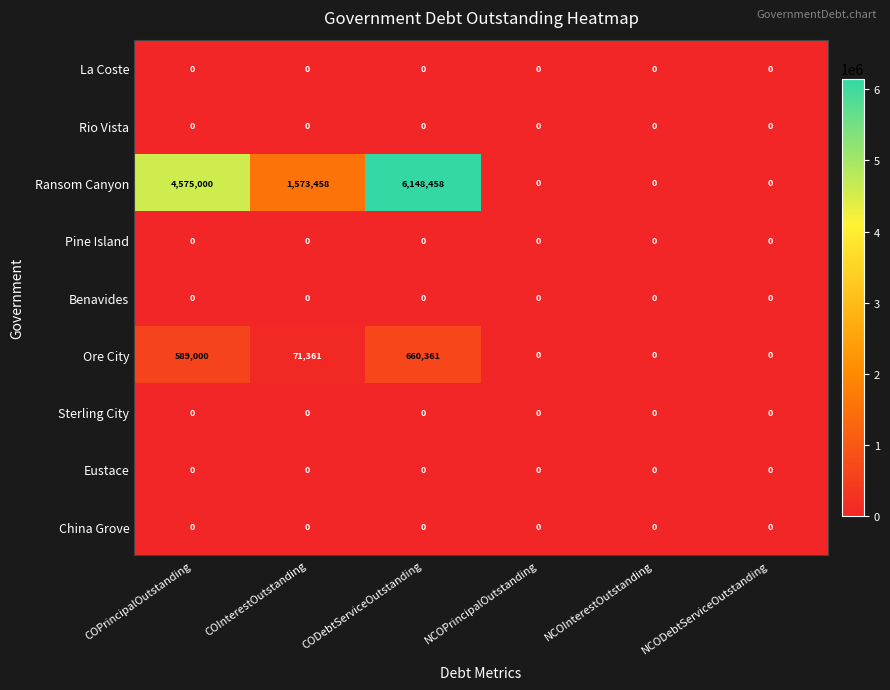

Which label corresponds to the largest value in the chart?

CODebtServiceOutstanding